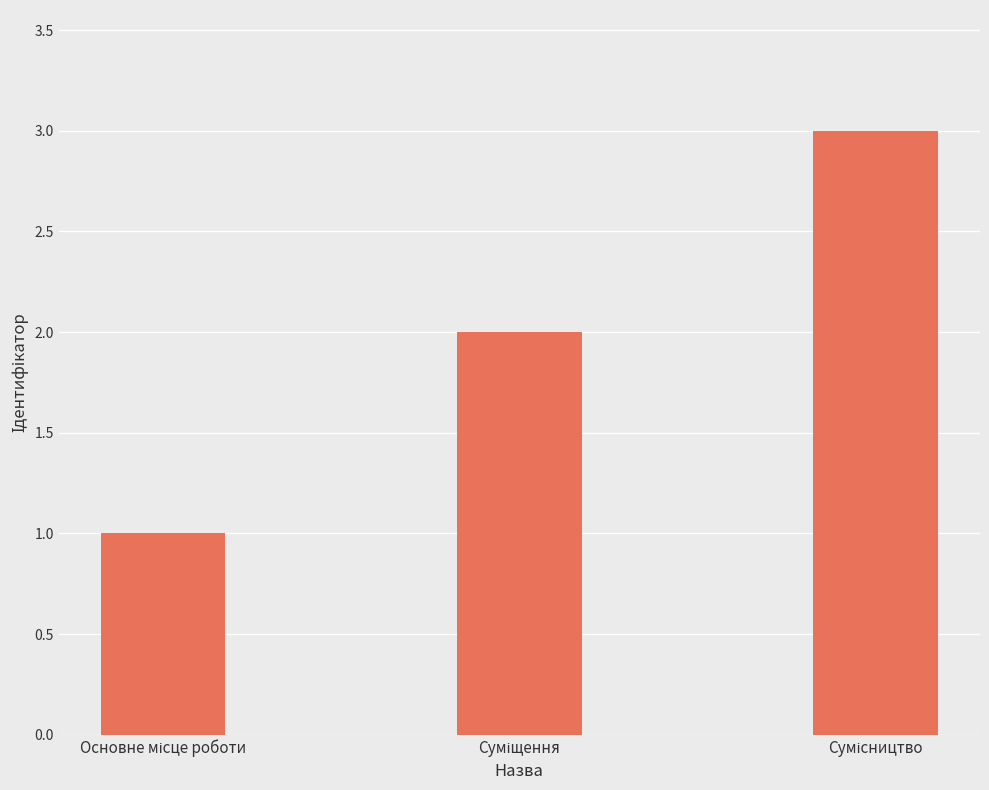

What is the difference between the maximum and minimum values?

2